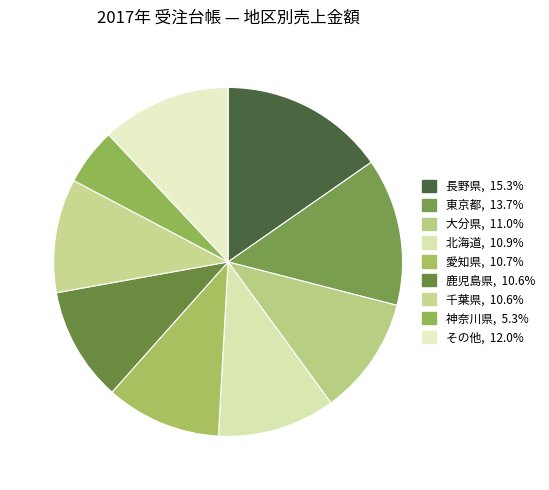

How many slices are in this pie chart?

9